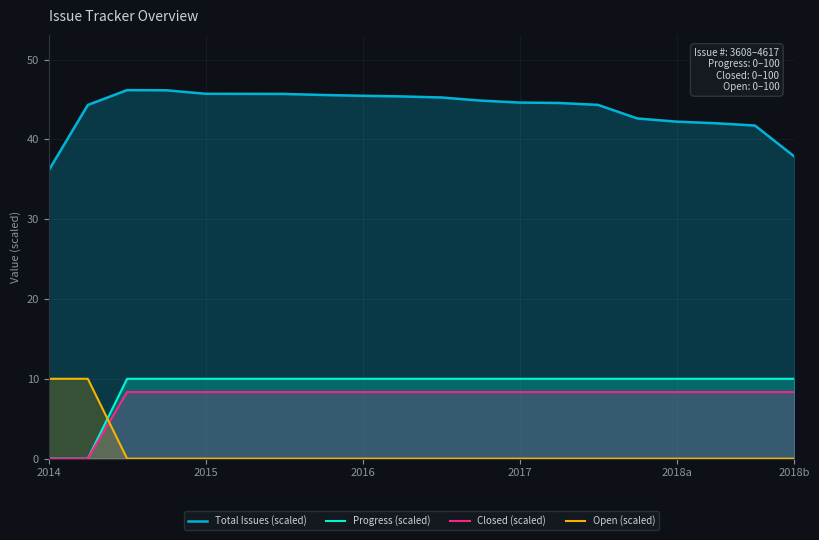

True or false: Total Issues (scaled) and Closed (scaled) cross at least once.

False